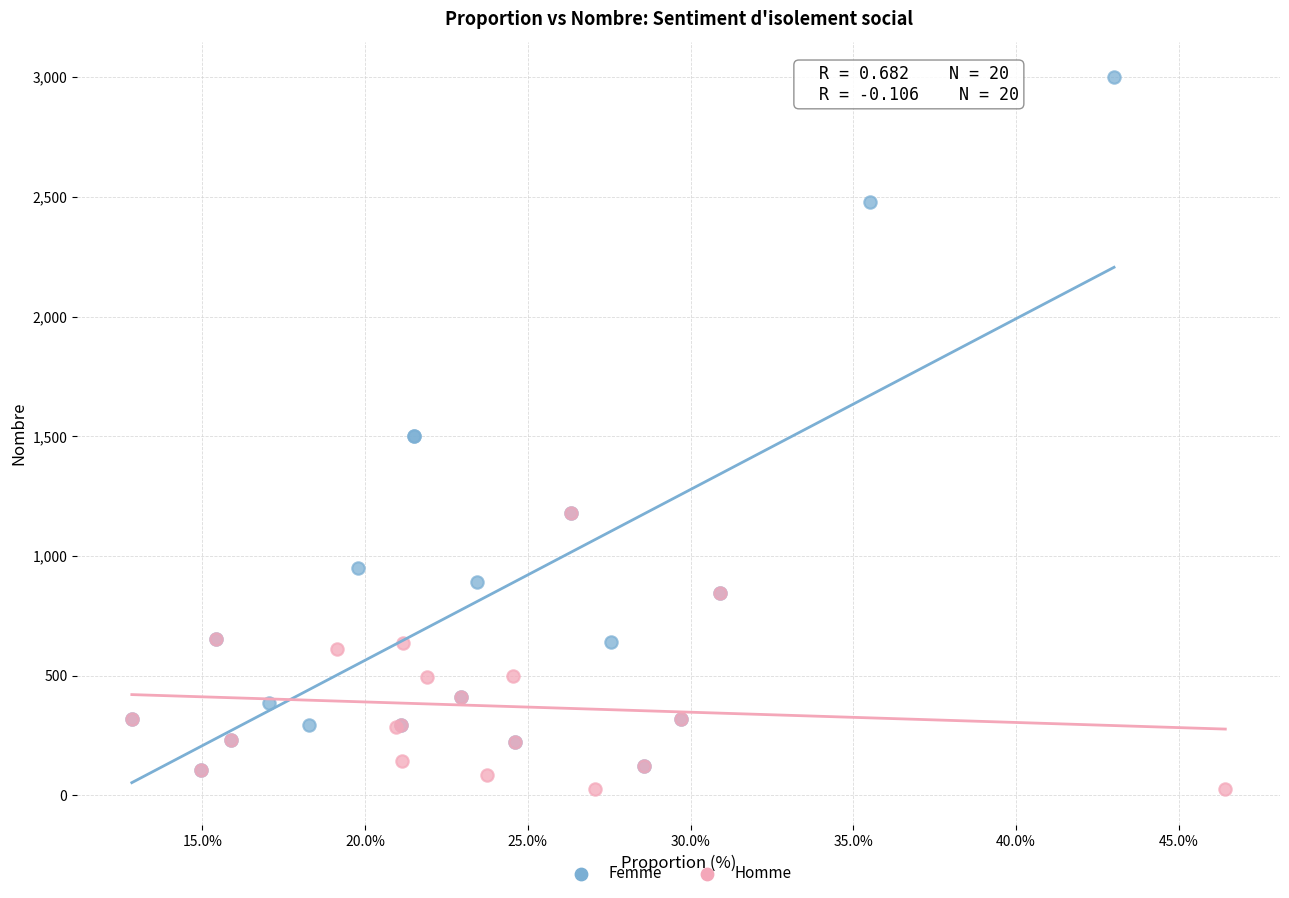

What are all the series names shown in the legend?

Femme, Homme